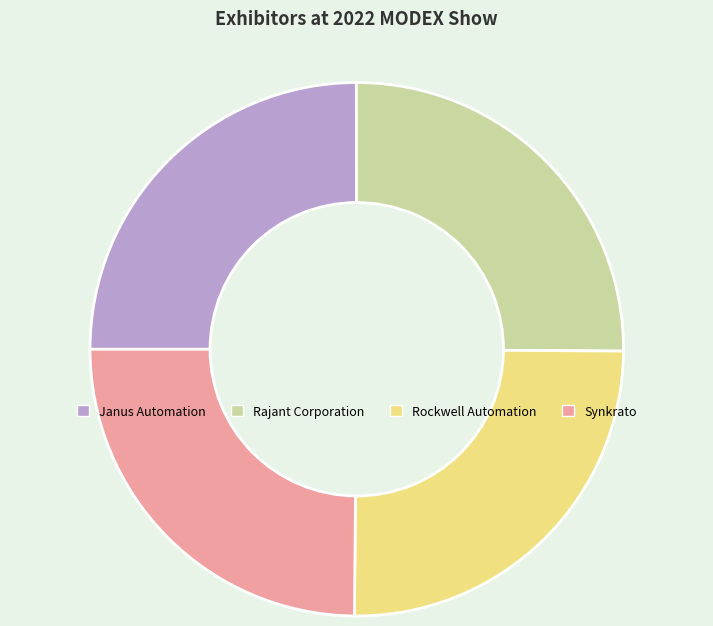

Does any single category account for the majority?

No